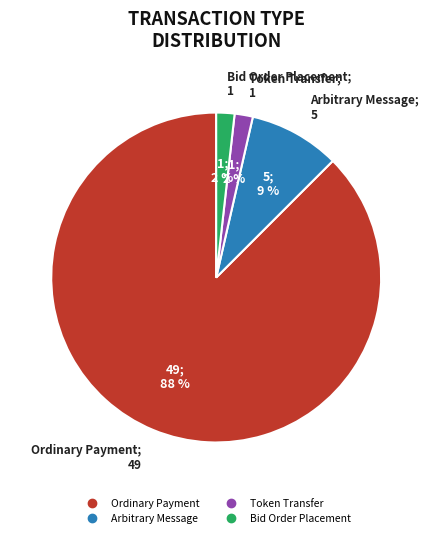

What percentage is the Arbitrary Message slice, to the nearest percent?

9%